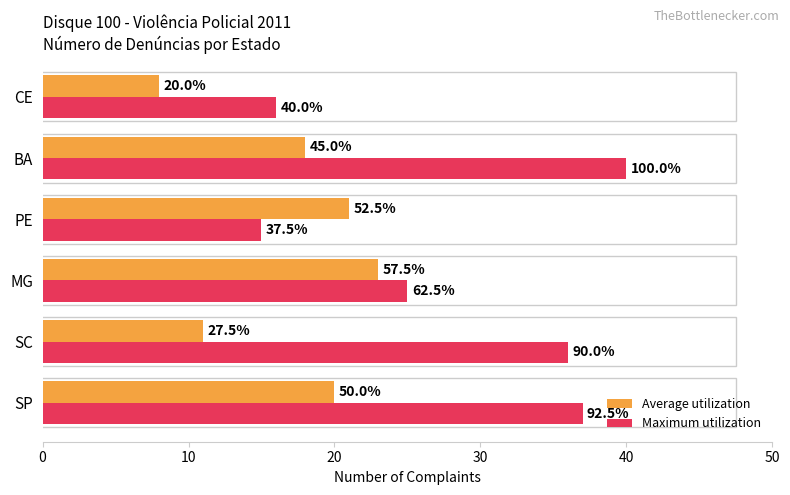

What are all the series names shown in the legend?

Average utilization, Maximum utilization